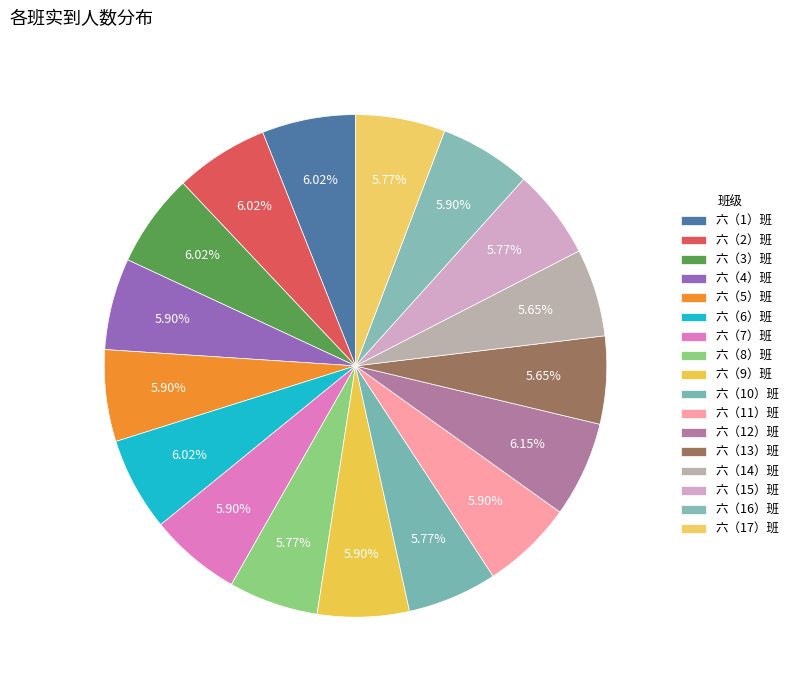

How many segments does this pie chart have?

17